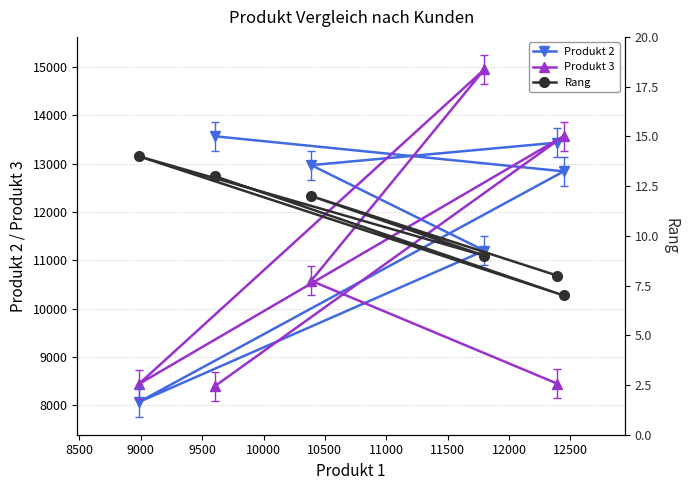

What are all the series names shown in the legend?

Produkt 2, Produkt 3, Rang